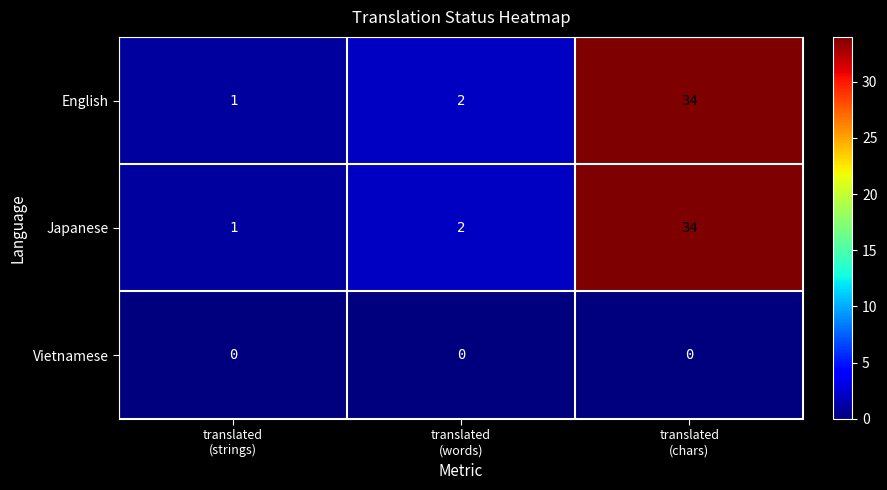

What is the sum of all English values?

37